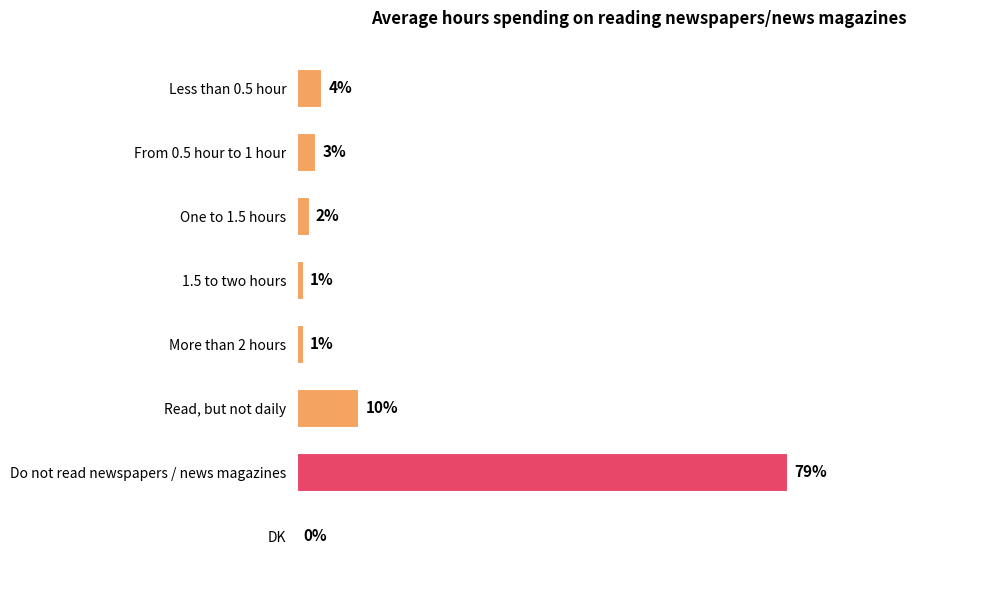

Which has a higher value, DK or 1.5 to two hours?

1.5 to two hours